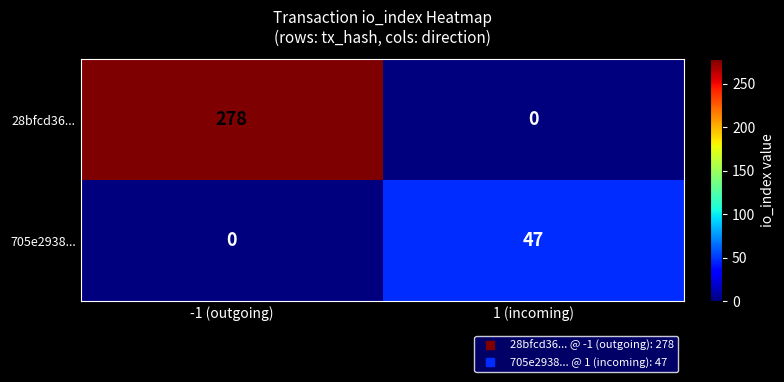

At 1 (incoming), list the series in order from largest to smallest.

705e2938..., 28bfcd36...